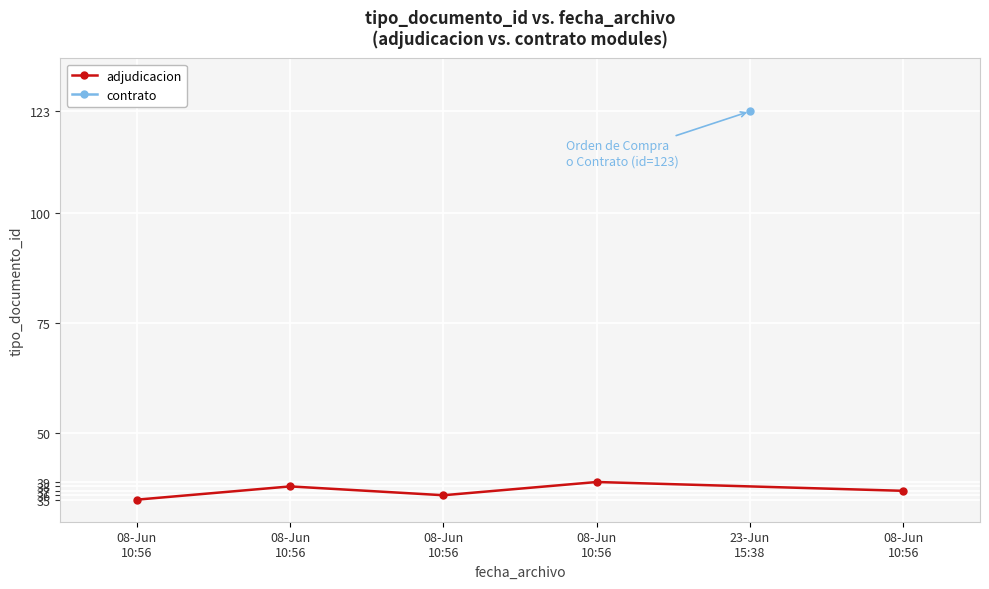

Approximately how many times larger is the value at 08-Jun 10:56 compared to 08-Jun 10:56?

1.0